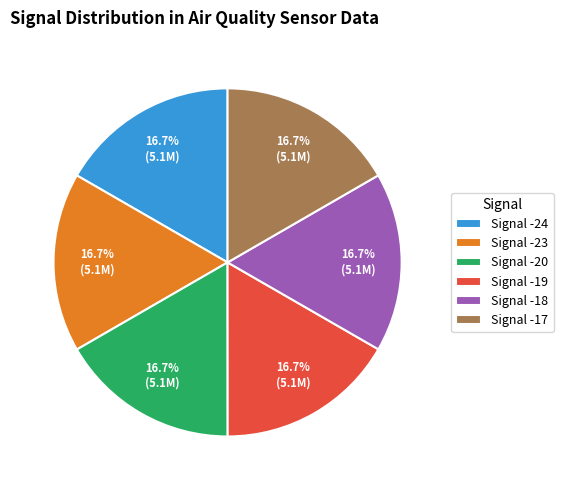

Is there a majority slice in this chart?

No